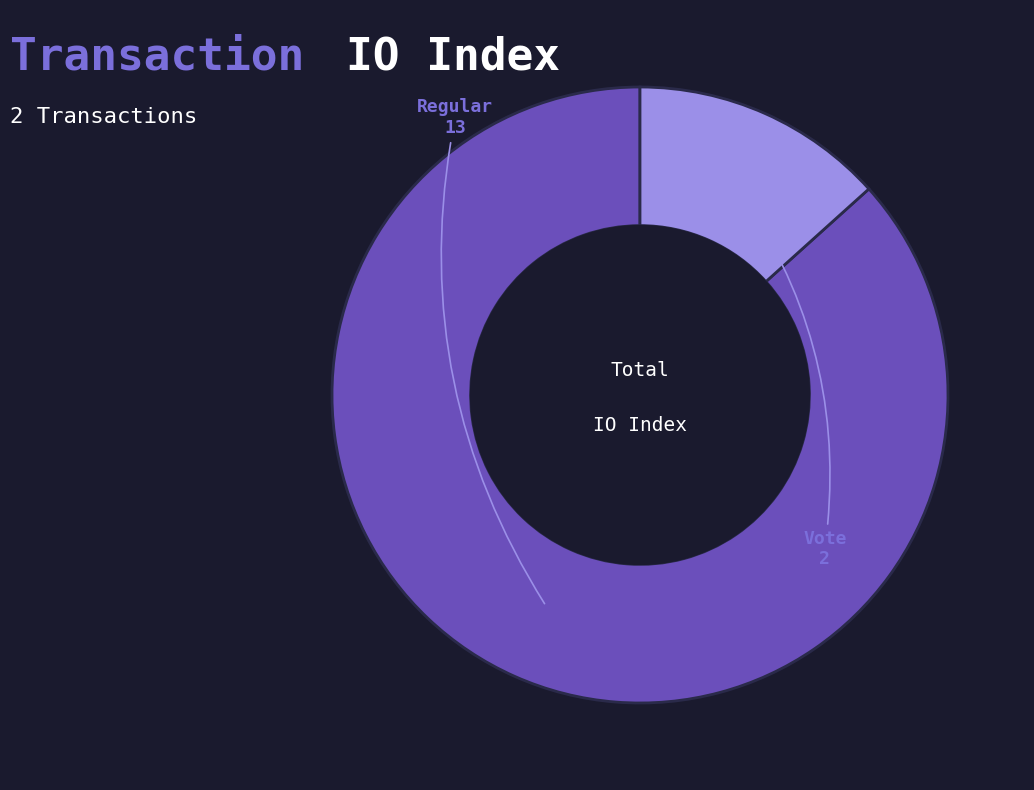

Combined, do Regular and Vote account for over 50%?

Yes